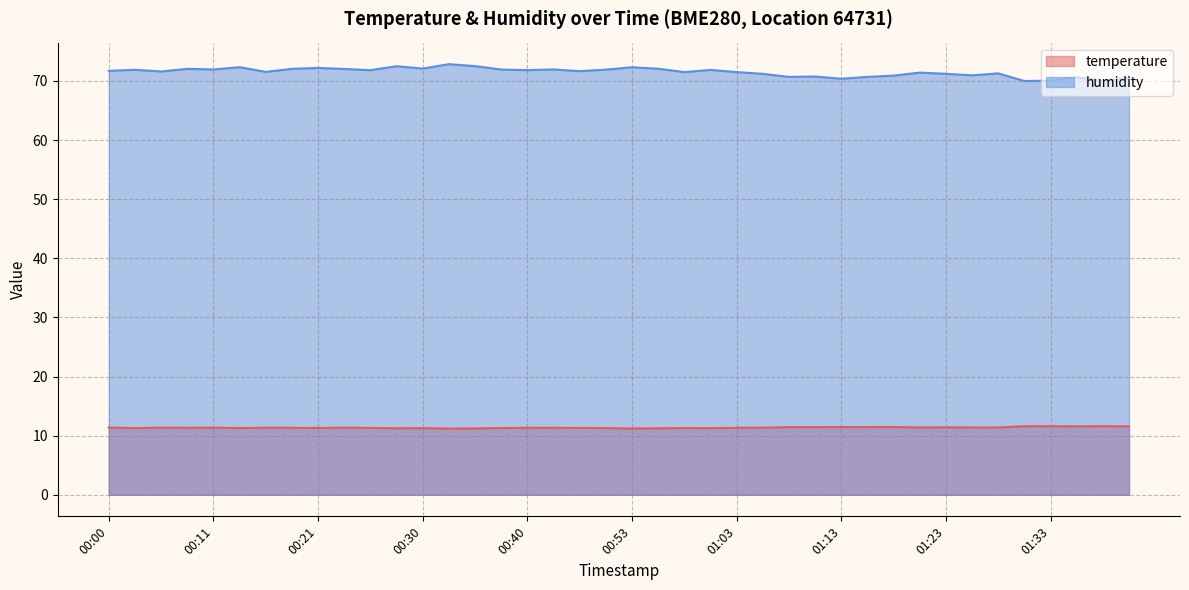

The humidity series shows 72.3 at 00:13. True or false?

True